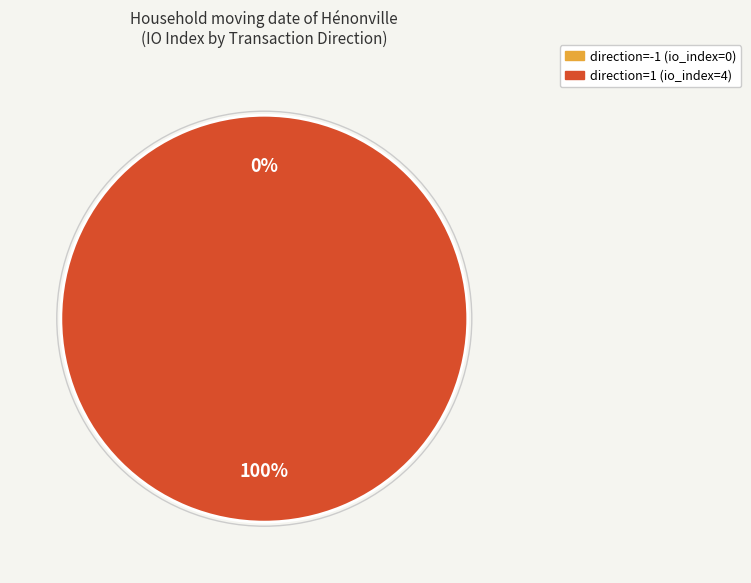

Is the sum of direction=1 (io_index=4) and direction=-1 (io_index=0) greater than half?

Yes